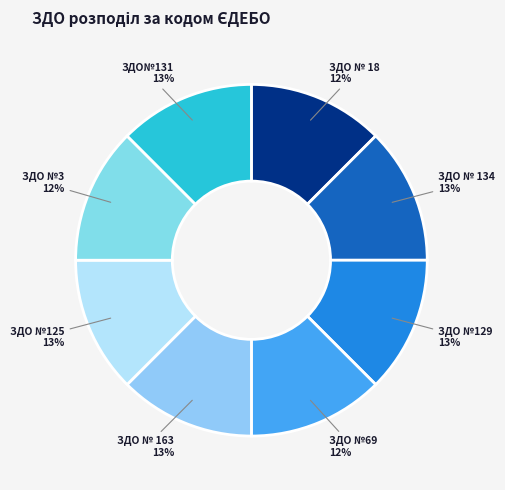

True or false: ЗДО № 163 accounts for 13% of the total.

True